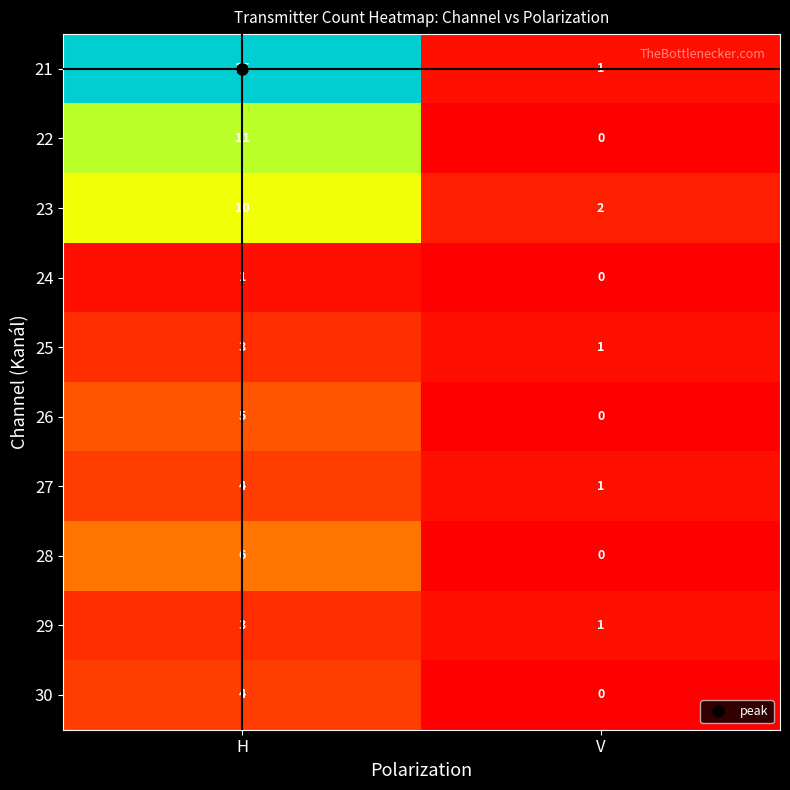

What is the difference between the 22 values at V and H?

11